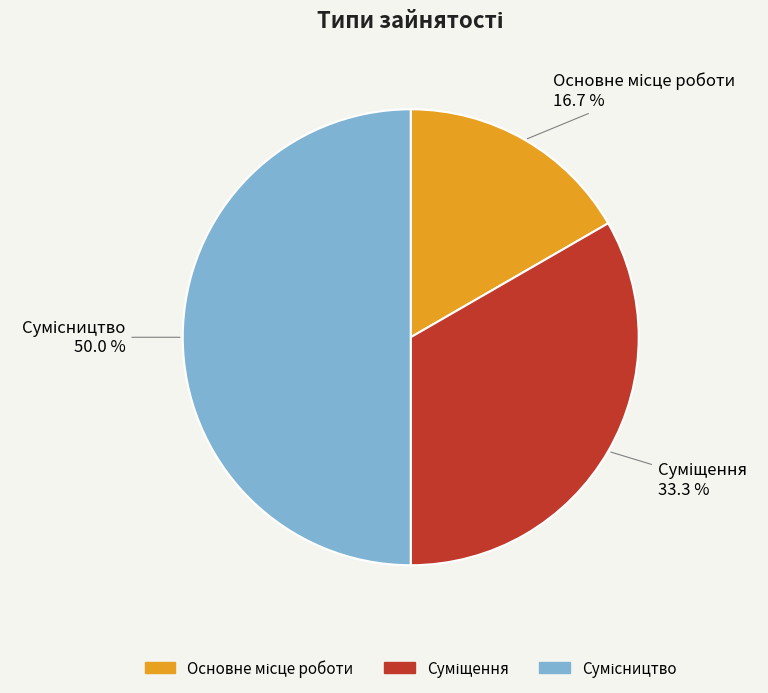

Is there any slice that represents more than half of the pie?

No